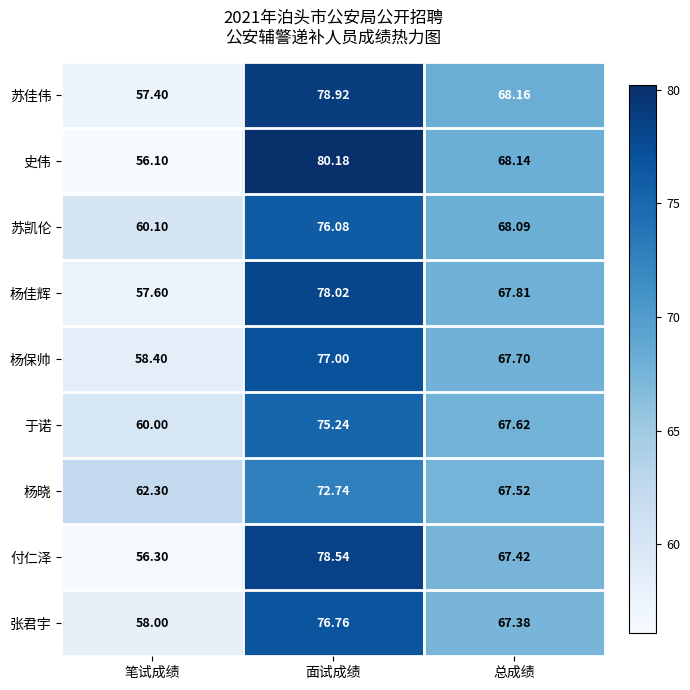

Which series changed the most between 笔试成绩 and 总成绩?

史伟